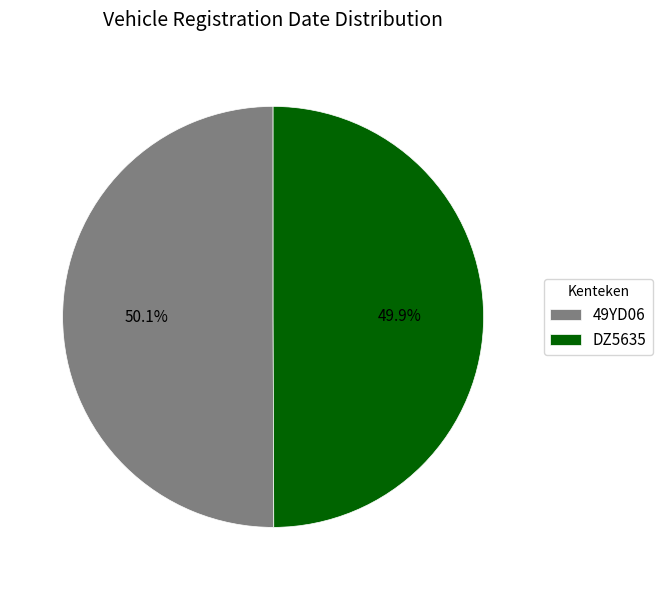

True or false: 49YD06 accounts for 60% of the total.

False